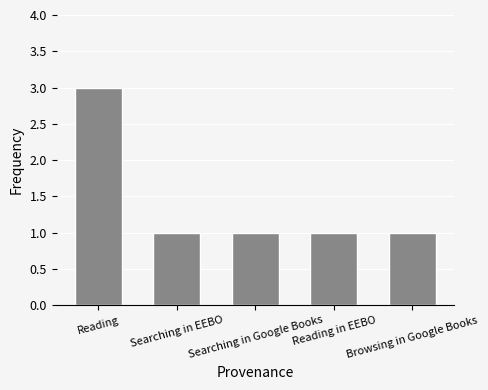

Reading right to left, list all the values displayed in this chart.

Browsing in Google Books=1	Reading in EEBO=1	Searching in Google Books=1	Searching in EEBO=1	Reading=3